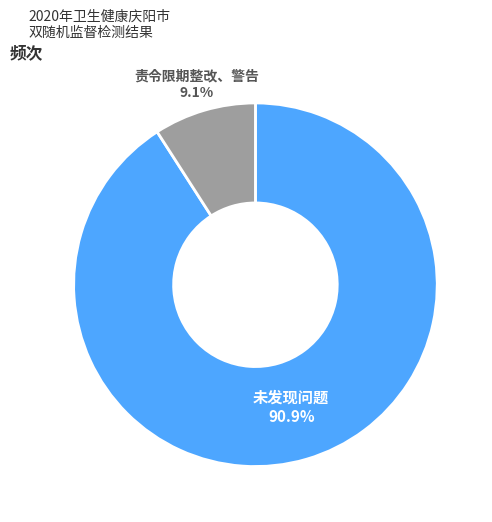

Is there any slice that represents more than half of the pie?

Yes